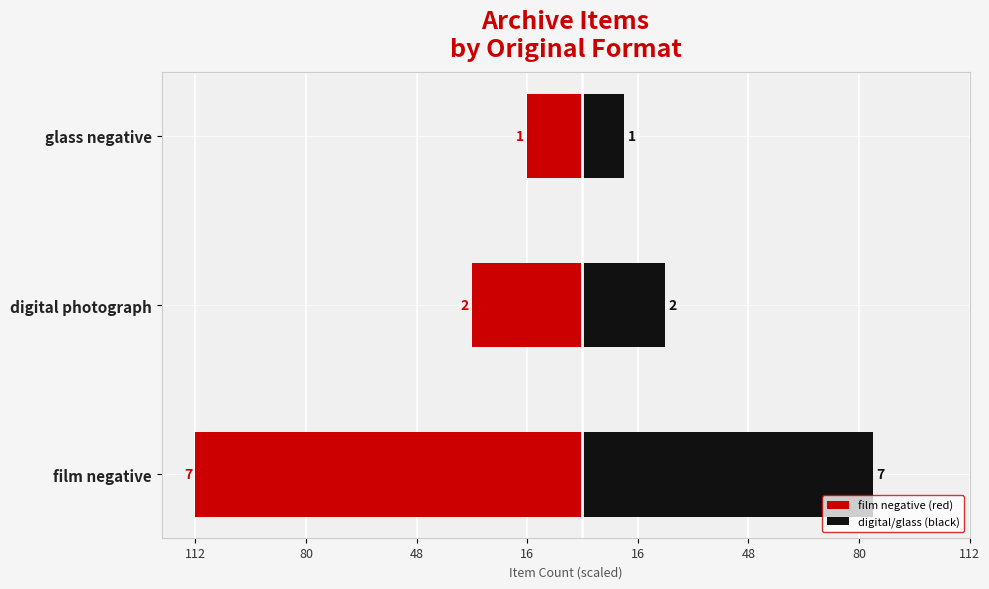

Rank the series by their average value, from highest to lowest.

digital/glass (black), film negative (red)